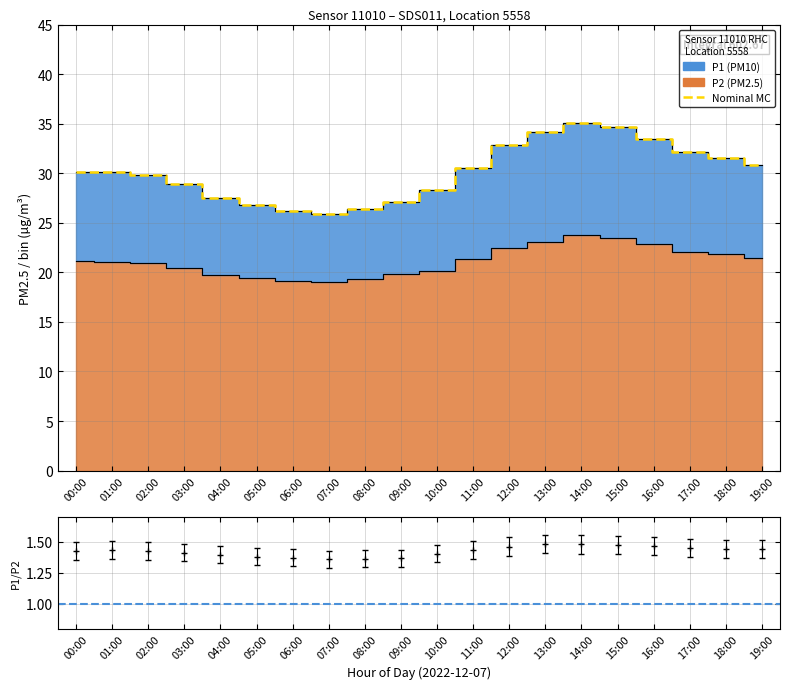

What is the smallest value displayed?

25.9